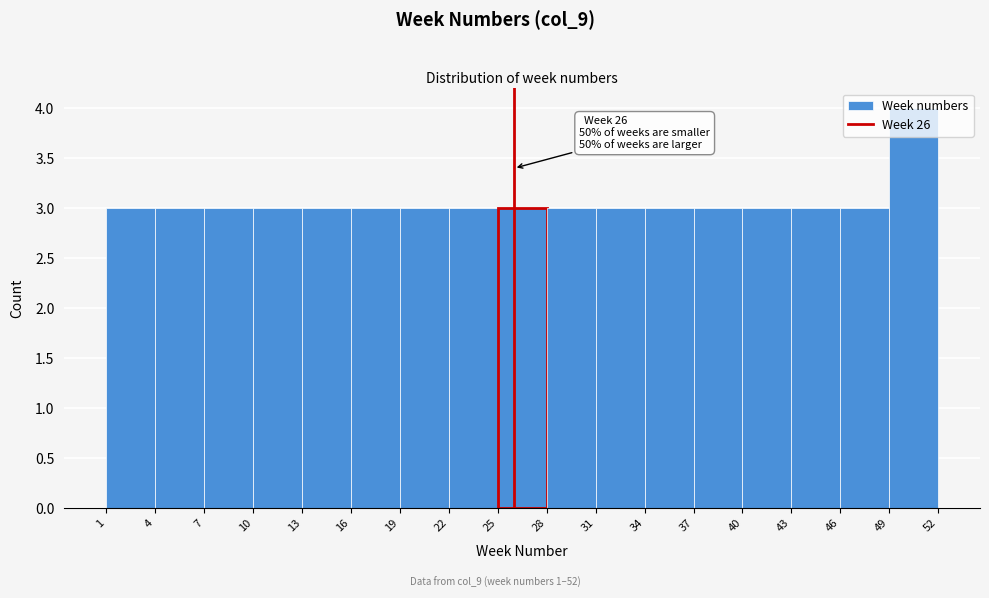

Over which range of the x-axis is the bar tallest?

49 to 52